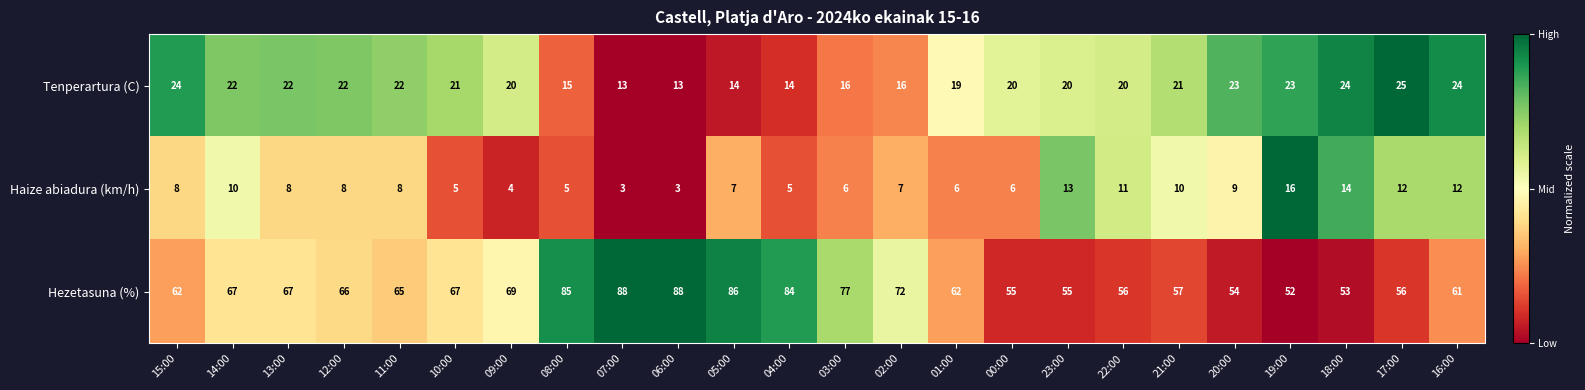

At how many categories does at least one series exceed 42?

24